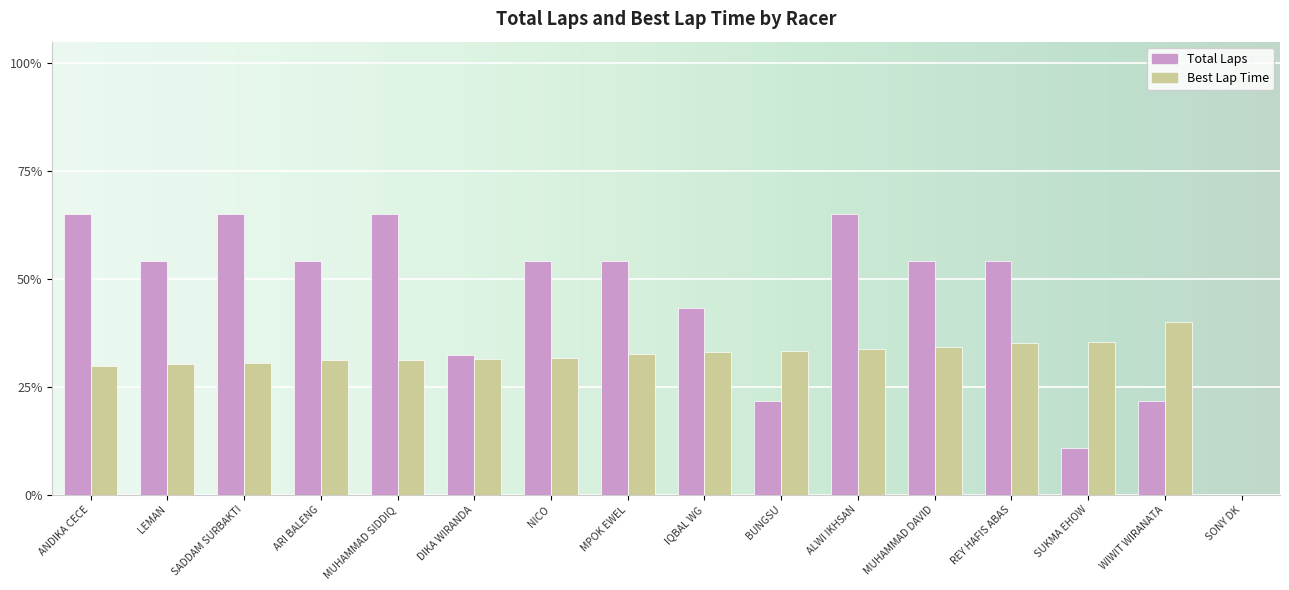

How many distinct data groups are displayed?

2